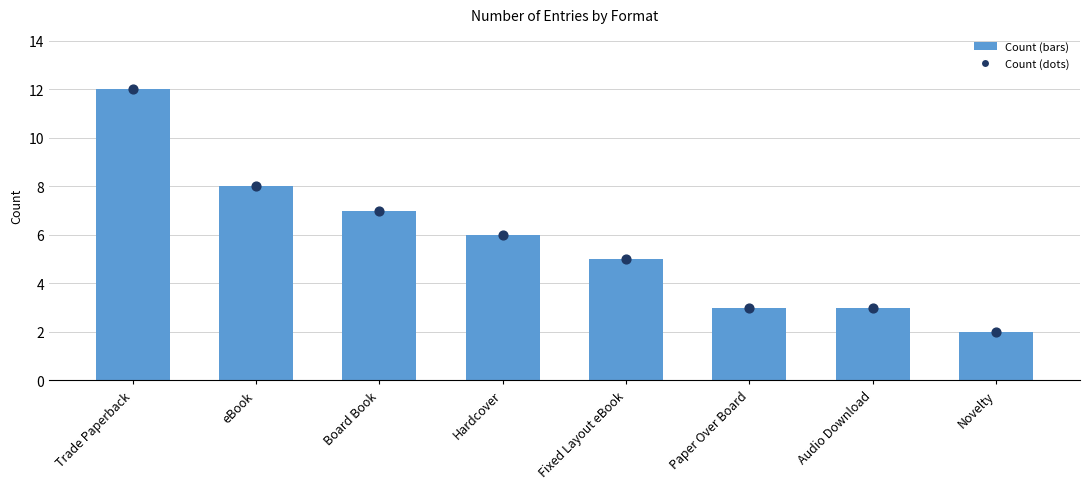

What is the change in value from eBook to Hardcover?

-2